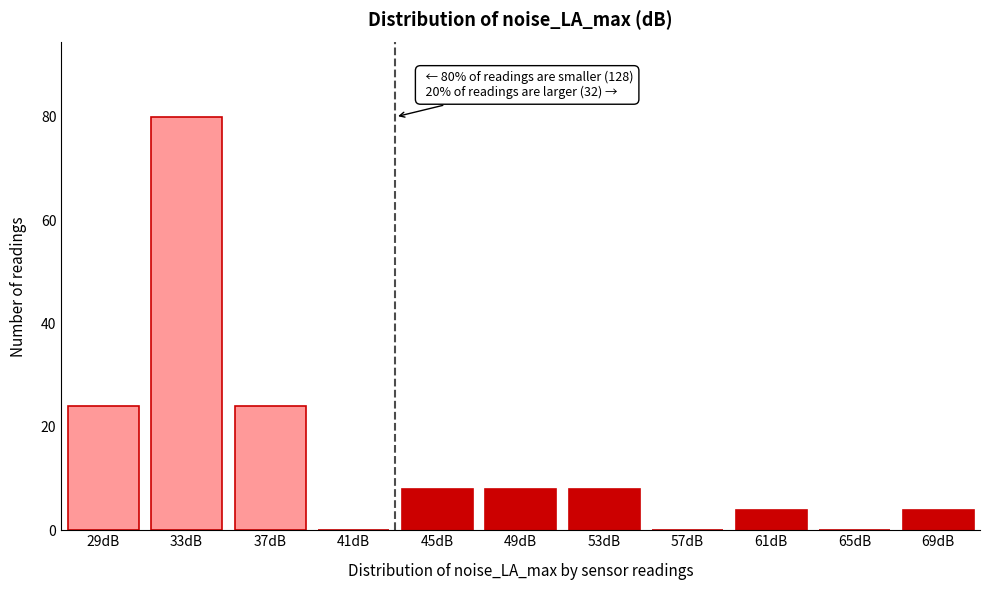

Reading left to right, what are all the values shown in this chart?

29dB=24	33dB=80	37dB=24	41dB=0	45dB=8	49dB=8	53dB=8	57dB=0	61dB=4	65dB=0	69dB=4